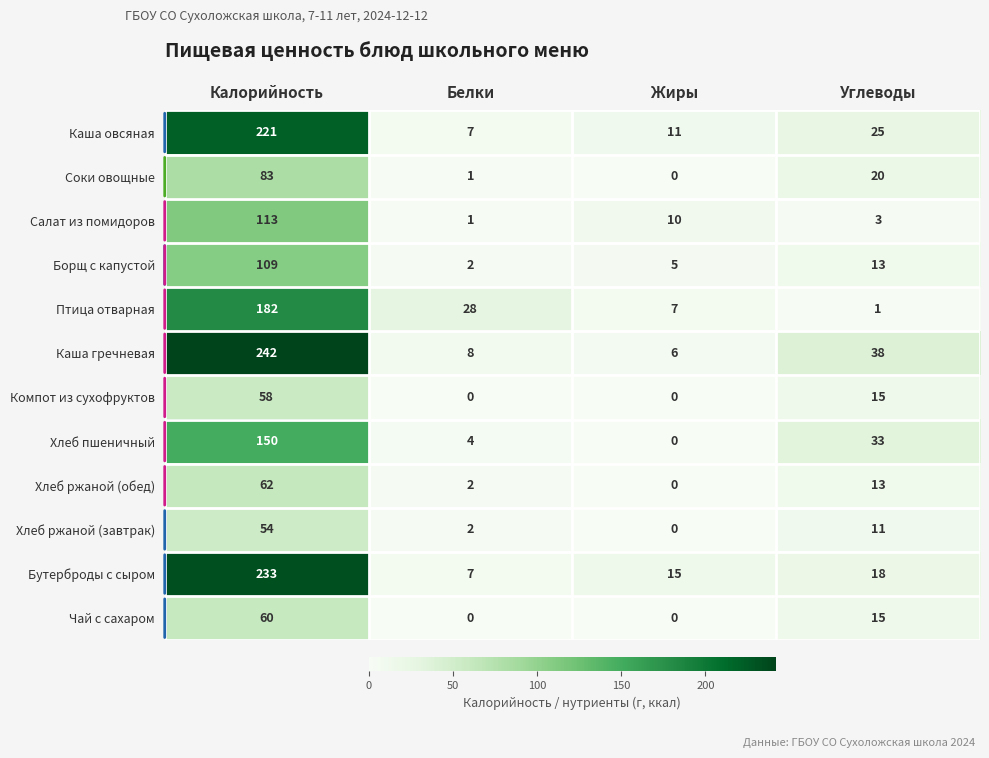

At which label does Соки овощные reach its minimum?

Жиры